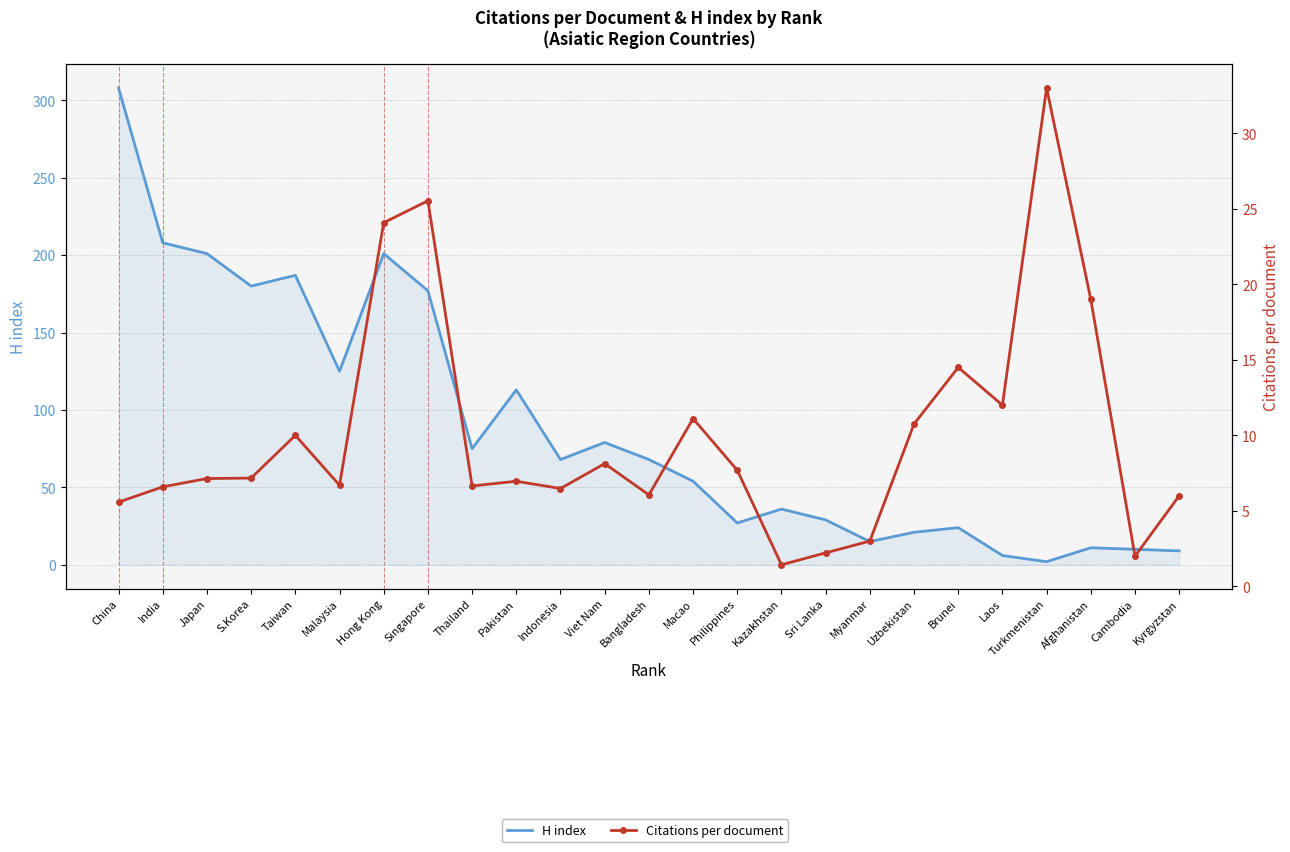

How many data points in Citations per document are above 7?

13